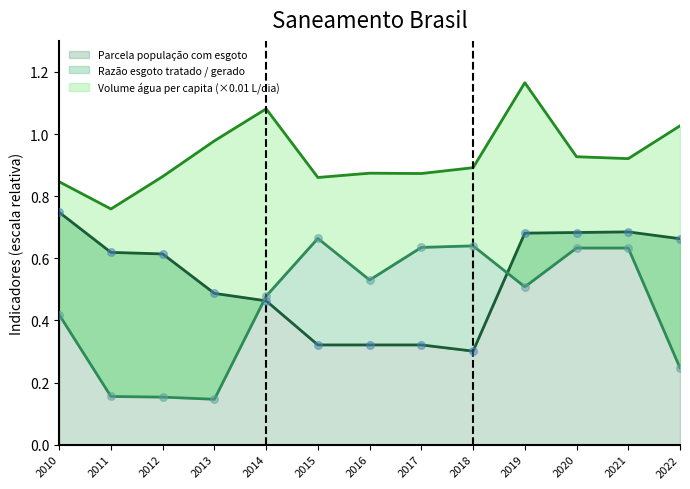

Which series reaches the maximum Y coordinate?

Volume de água consumida per capita (L/dia)